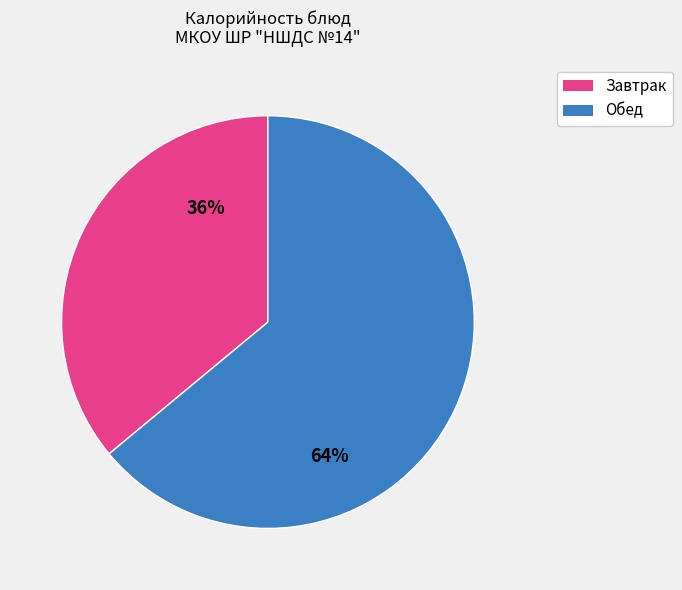

To the nearest percent, what is the average slice percentage?

50%